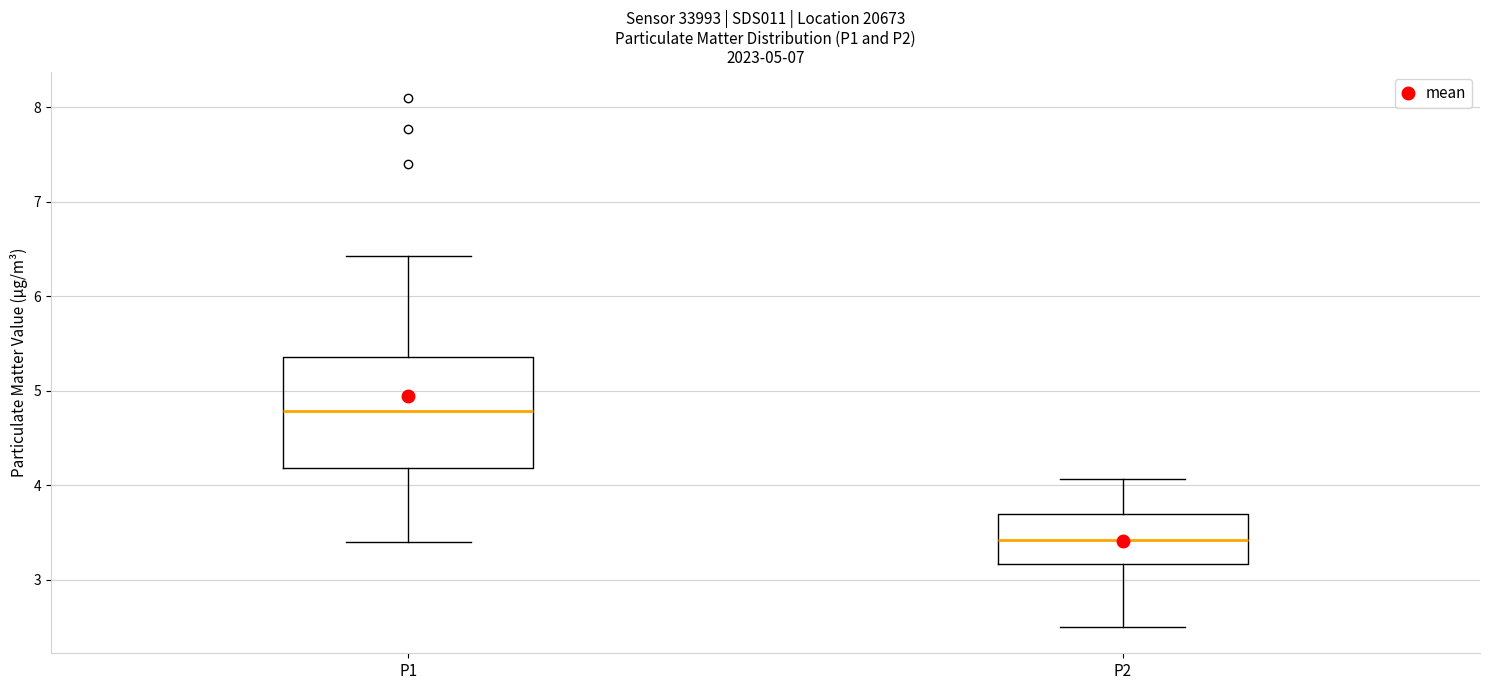

Which box has the highest median line?

P1